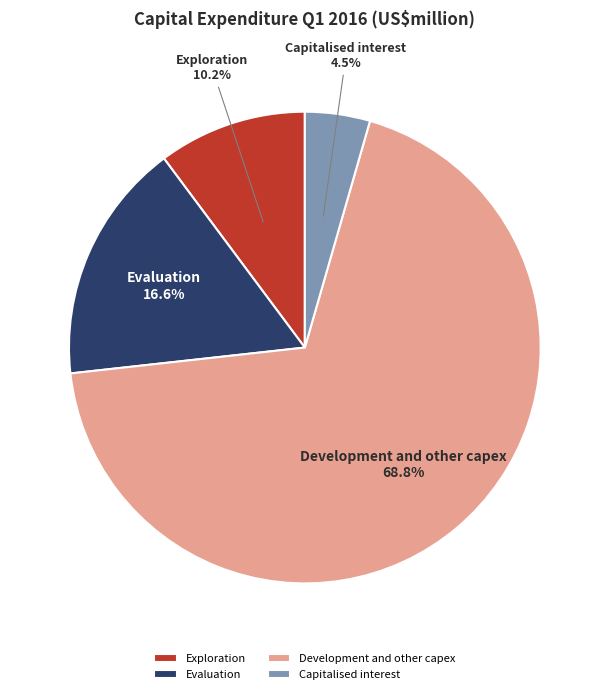

Between Capitalised interest and Exploration, which is larger?

Exploration